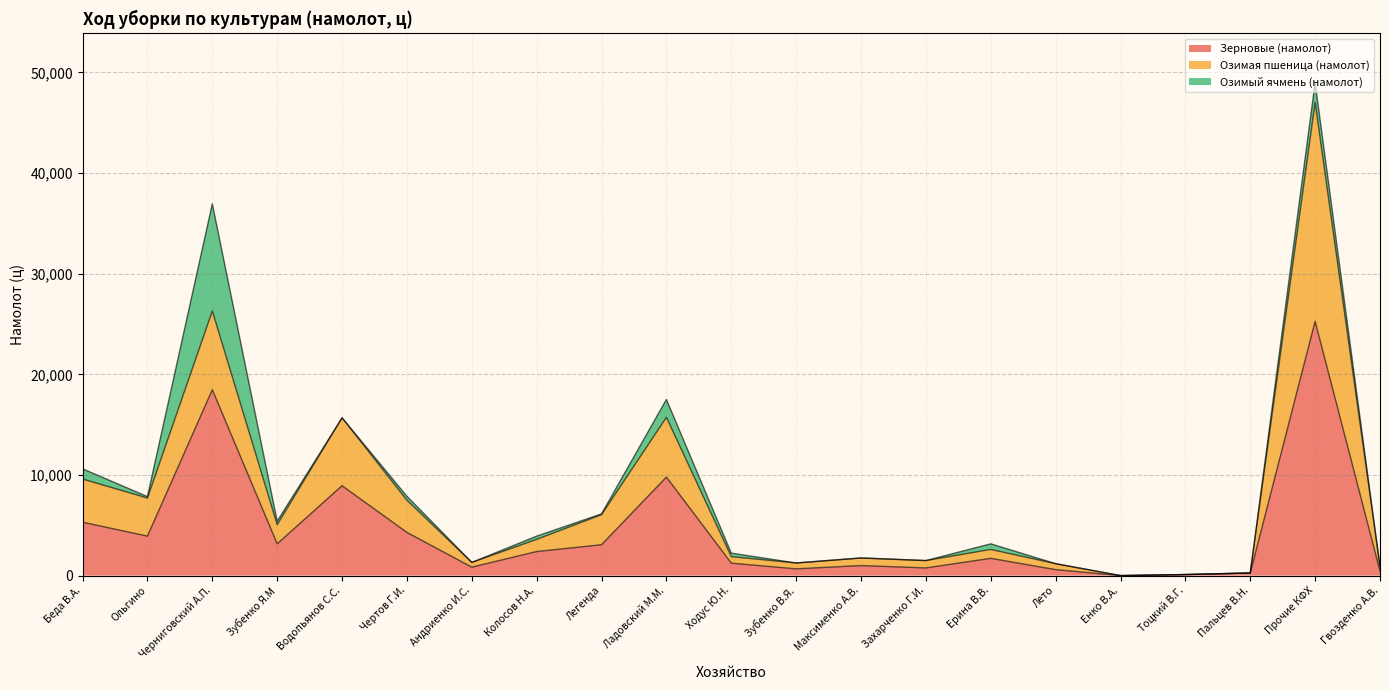

At which category is the sum across all series the highest?

Прочие КФХ